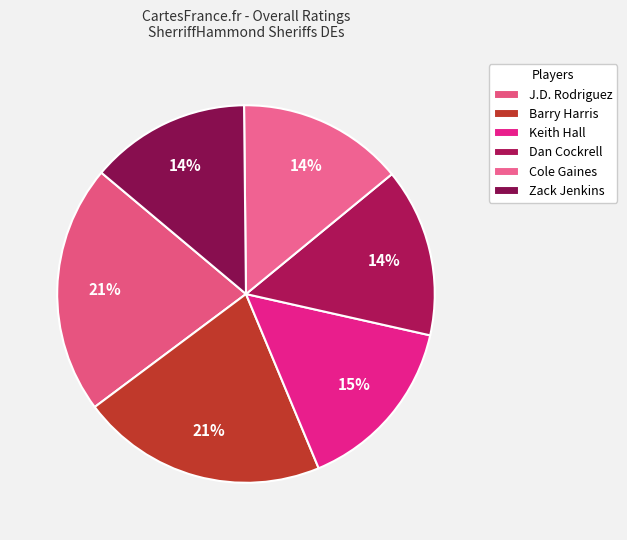

To the nearest percent, what is the difference between the Barry Harris and Dan Cockrell slice percentages?

7%